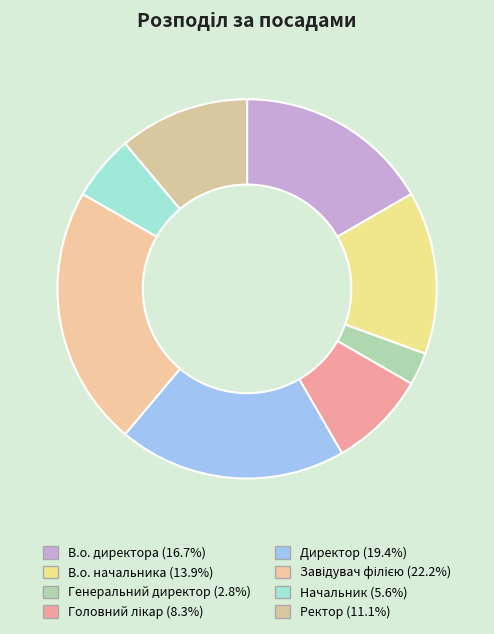

What is the change in value from В.о. начальника to Директор?

+2